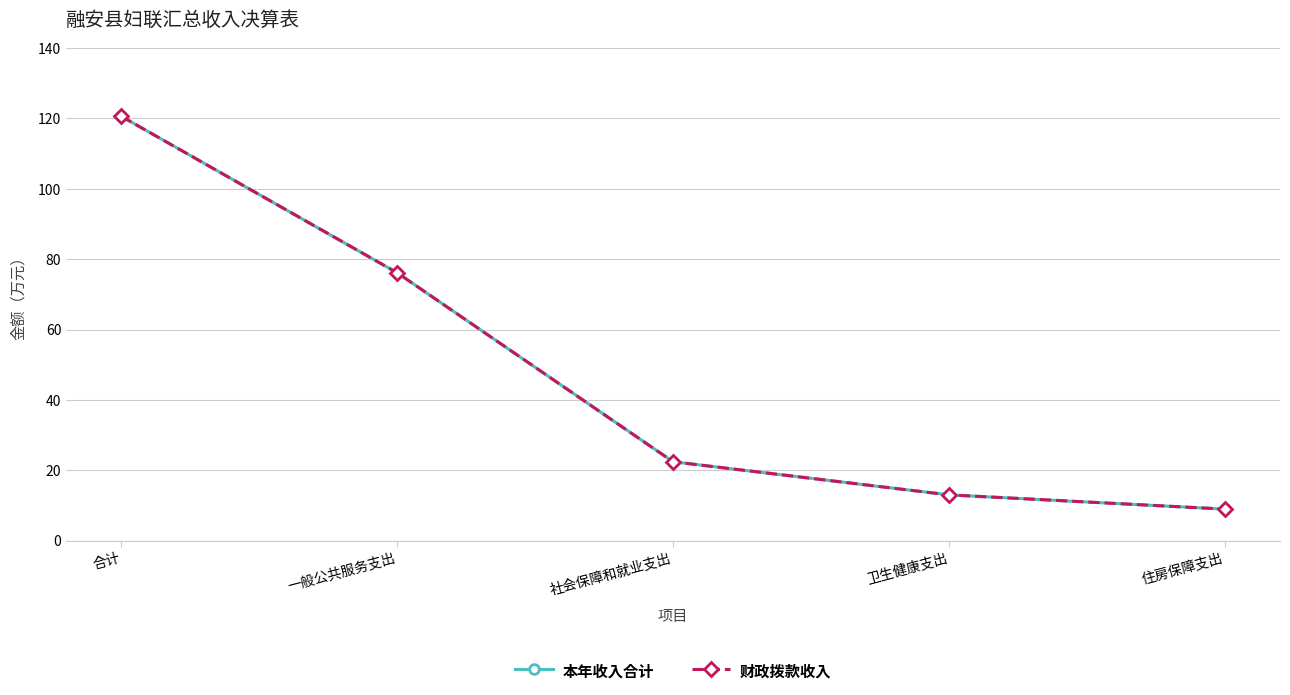

Is this an area chart (filled region under the line)?

No